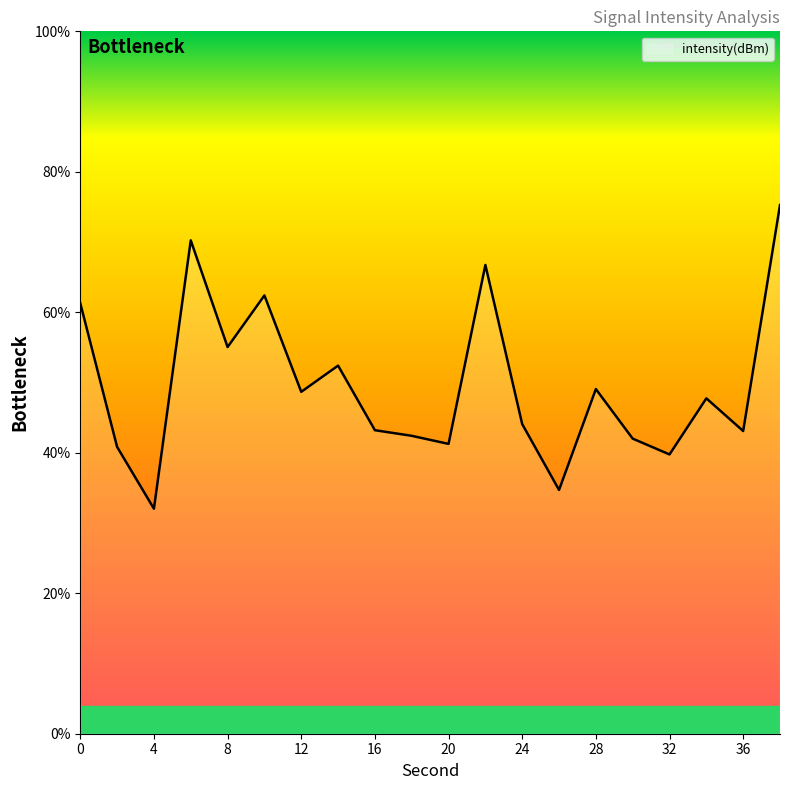

What is the minimum value shown in the chart?

32.0